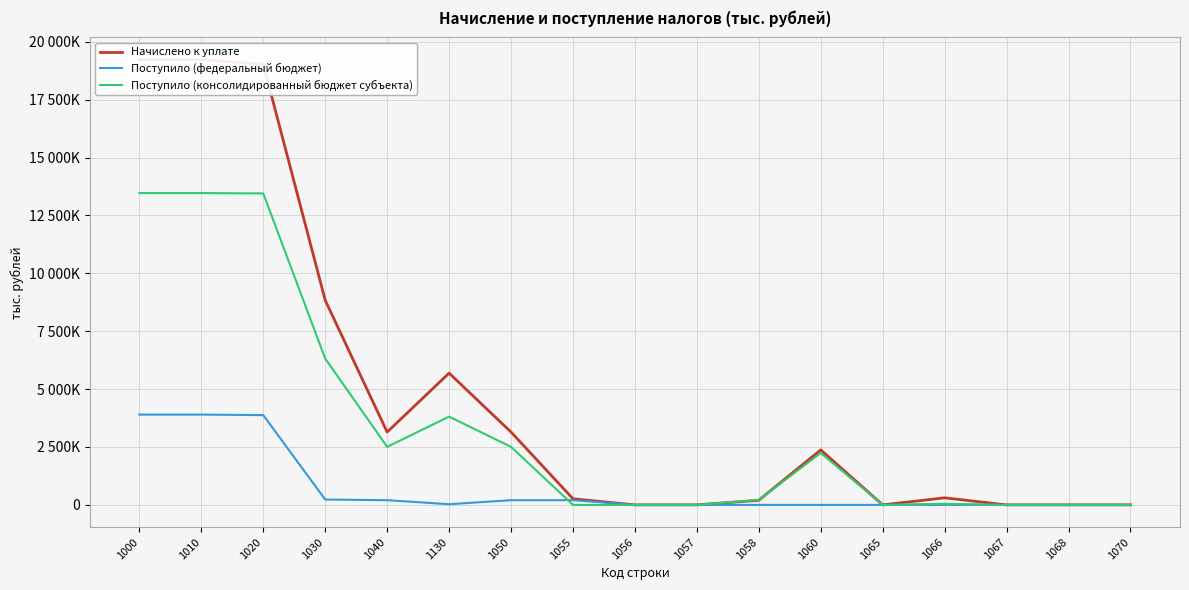

Which series changed the most between 1066 and 1067?

Начислено к уплате